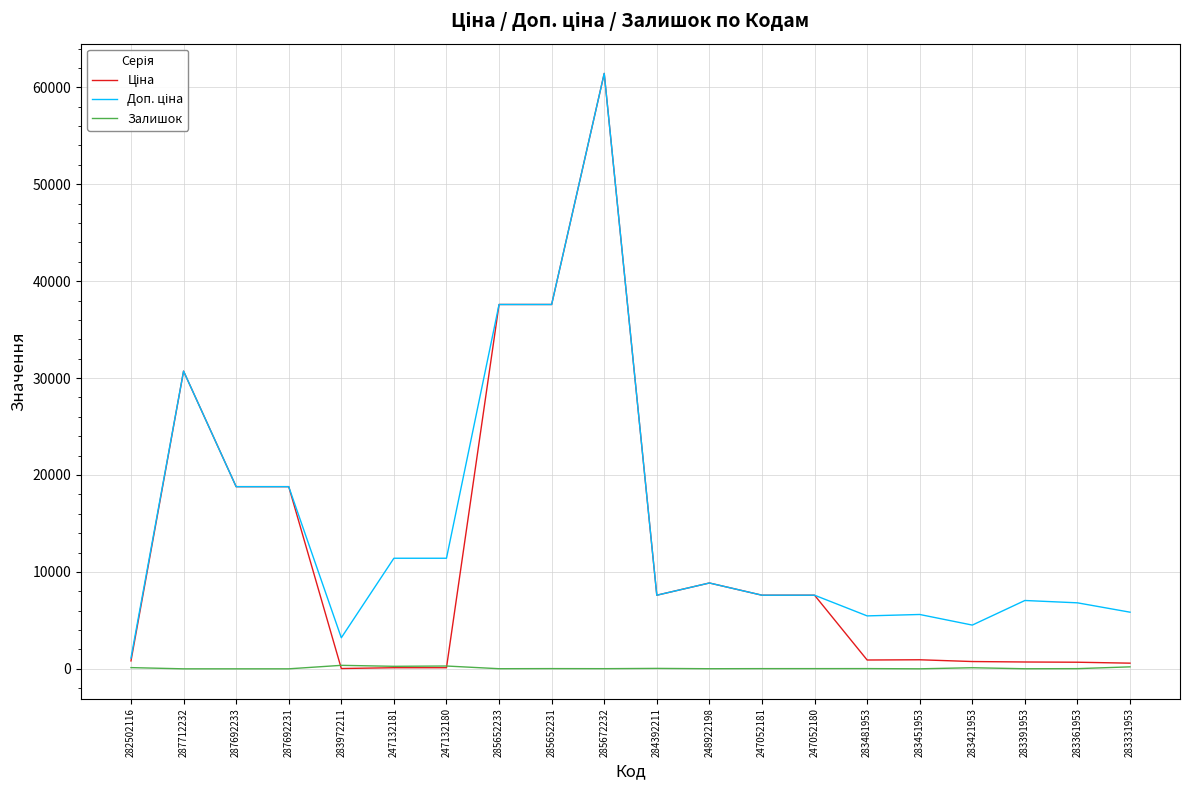

What is the difference between the highest and lowest values at 287692231?

18796.8